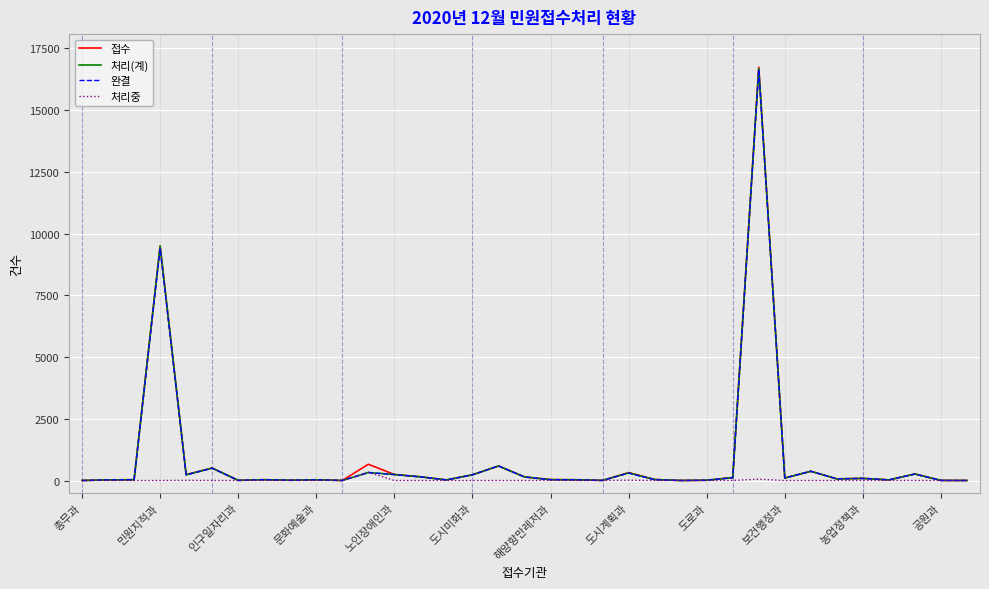

Which series has the largest range (max minus min)?

접수